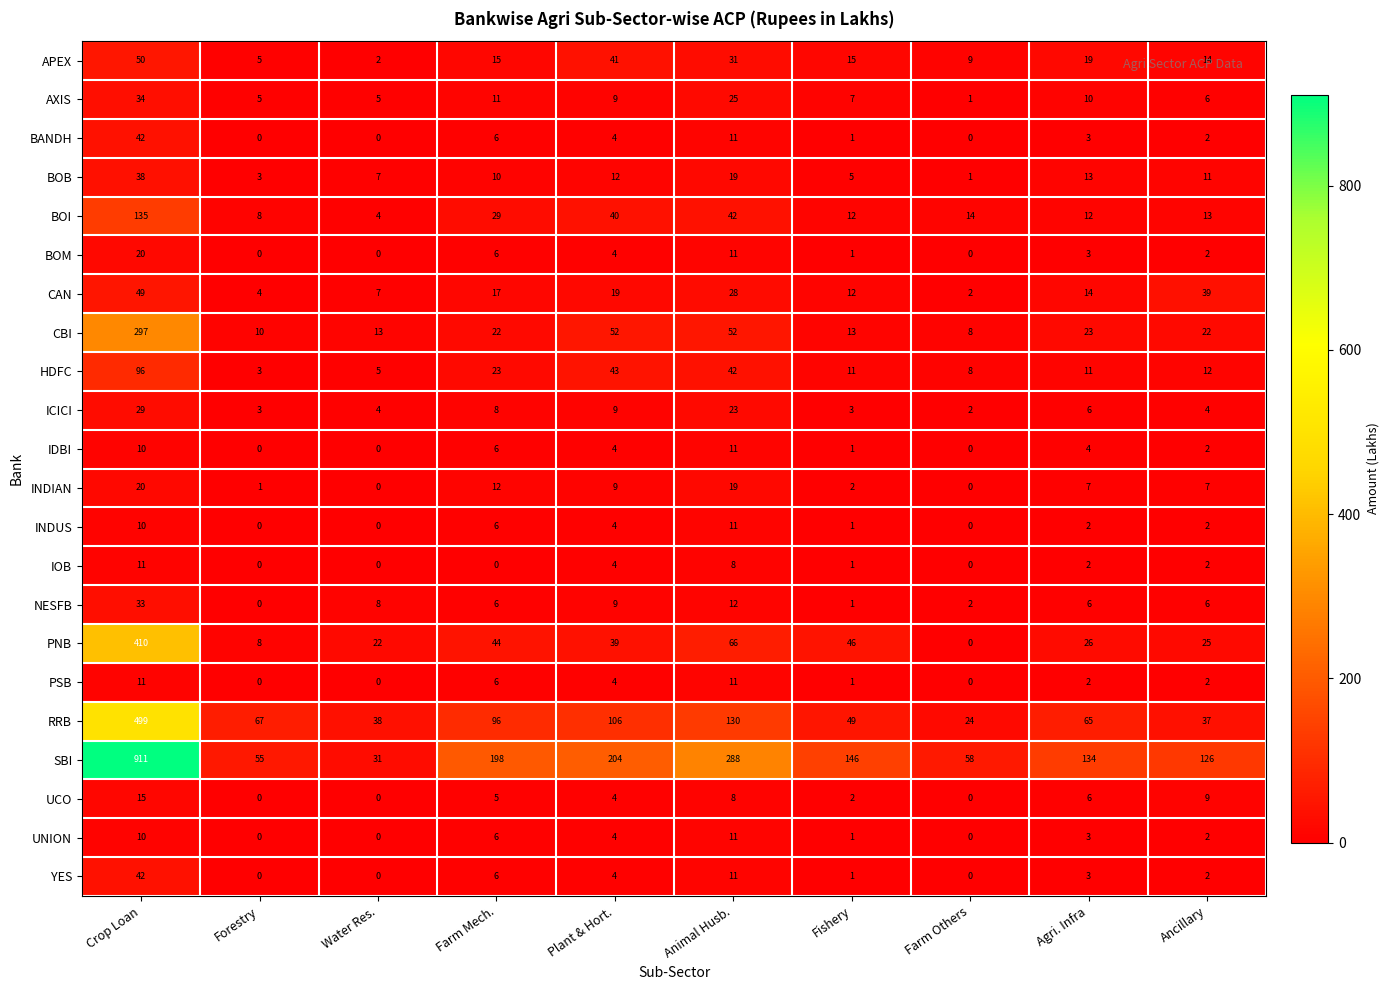

The CBI series shows 8 at Water Res.. True or false?

False